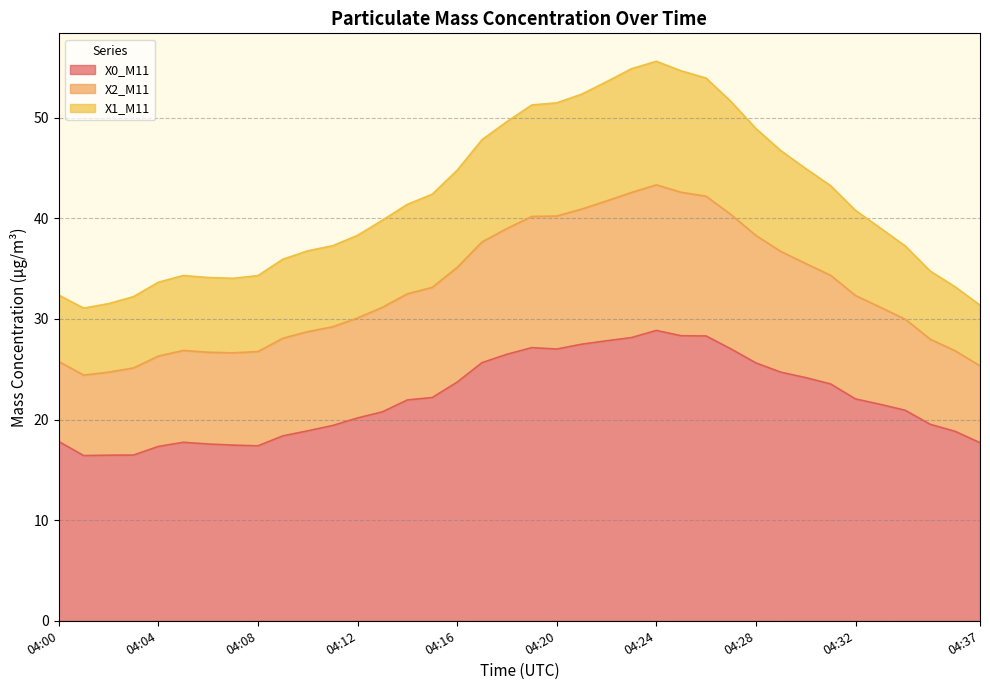

Rank the categories by X0_M11 value from highest to lowest.

04:24, 04:25, 04:26, 04:23, 04:22, 04:21, 04:19, 04:27, 04:20, 04:18, 04:17, 04:28, 04:29, 04:30, 04:16, 04:31, 04:15, 04:32, 04:14, 04:33, 04:34, 04:13, 04:12, 04:35, 04:11, 04:10, 04:36, 04:09, 04:00, 04:05, 04:37, 04:06, 04:07, 04:08, 04:04, 04:03, 04:02, 04:01